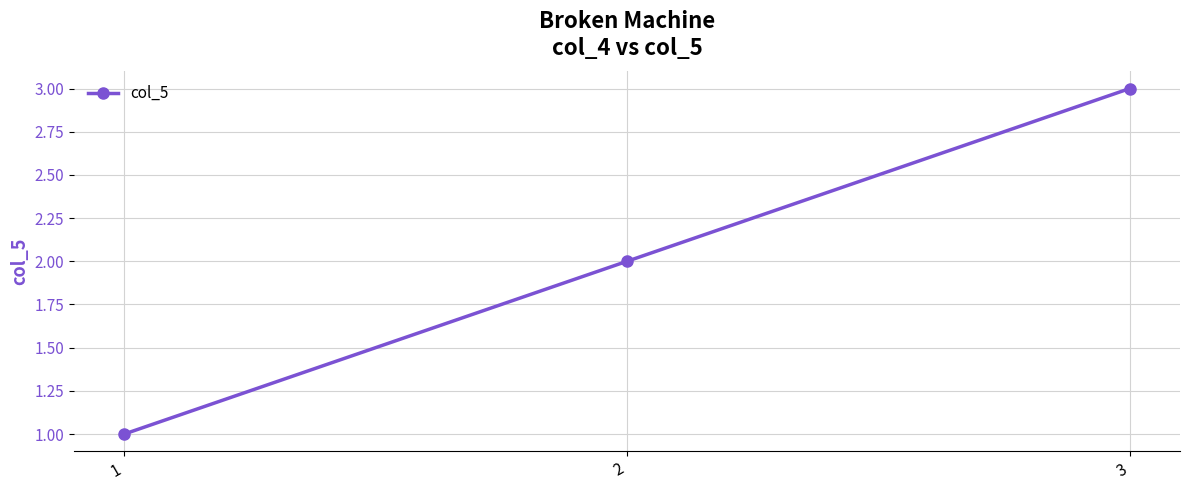

How many distinct data groups are displayed?

1